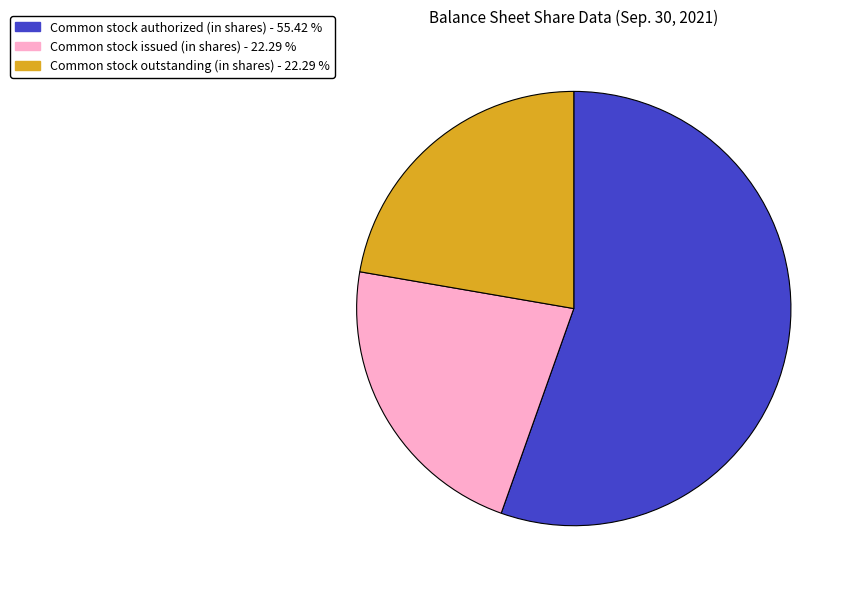

Do Common stock outstanding (in shares) and Common stock issued (in shares) together represent more than half of the pie?

No